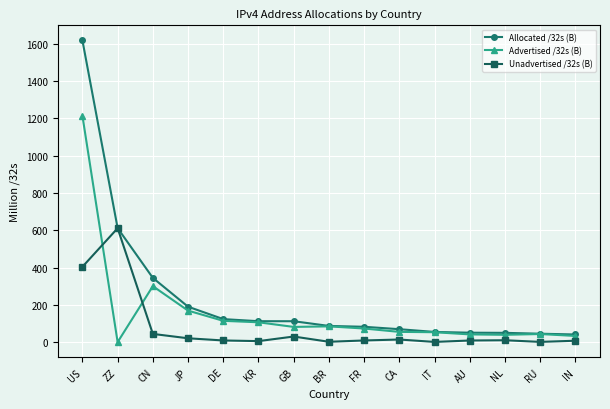

How many data points in Advertised /32s (B) are less than 73?

7